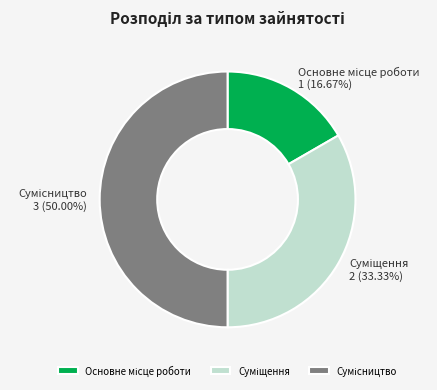

Approximately how many times larger is the value at Основне місце роботи compared to Суміщення?

0.5